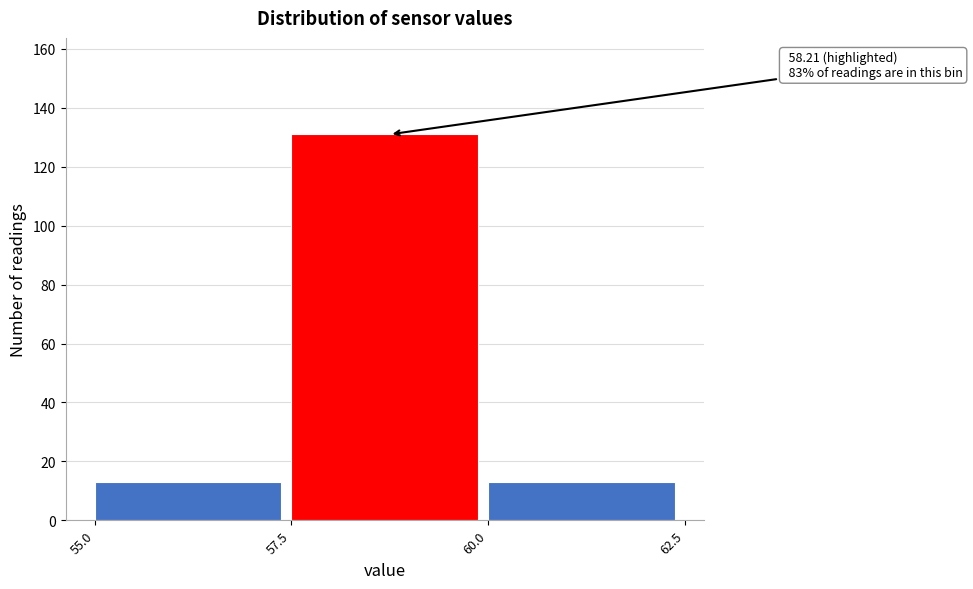

Which range on the x-axis has the tallest bar?

57.5 to 60.0